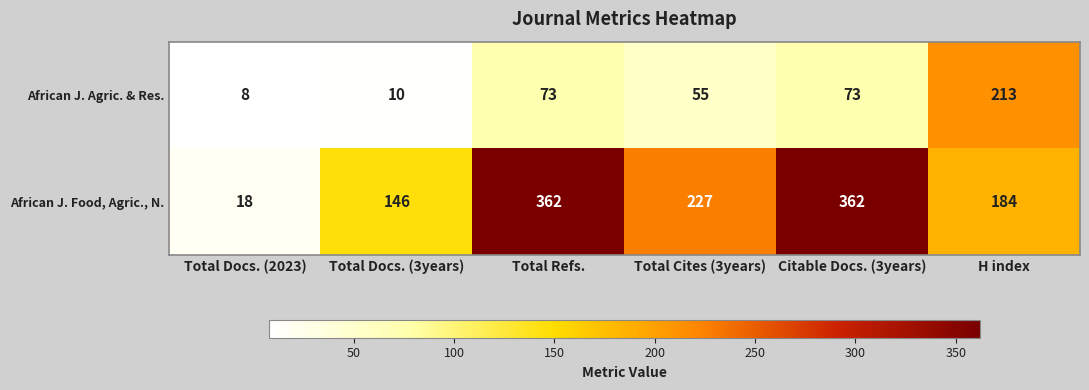

What is the difference between the African J. Agric. & Res. values at Total Cites (3years) and Total Refs.?

18